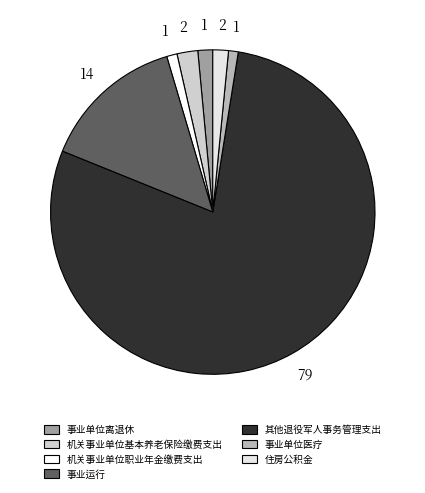

What is the change in value from 事业单位离退休 to 住房公积金?

+0.9